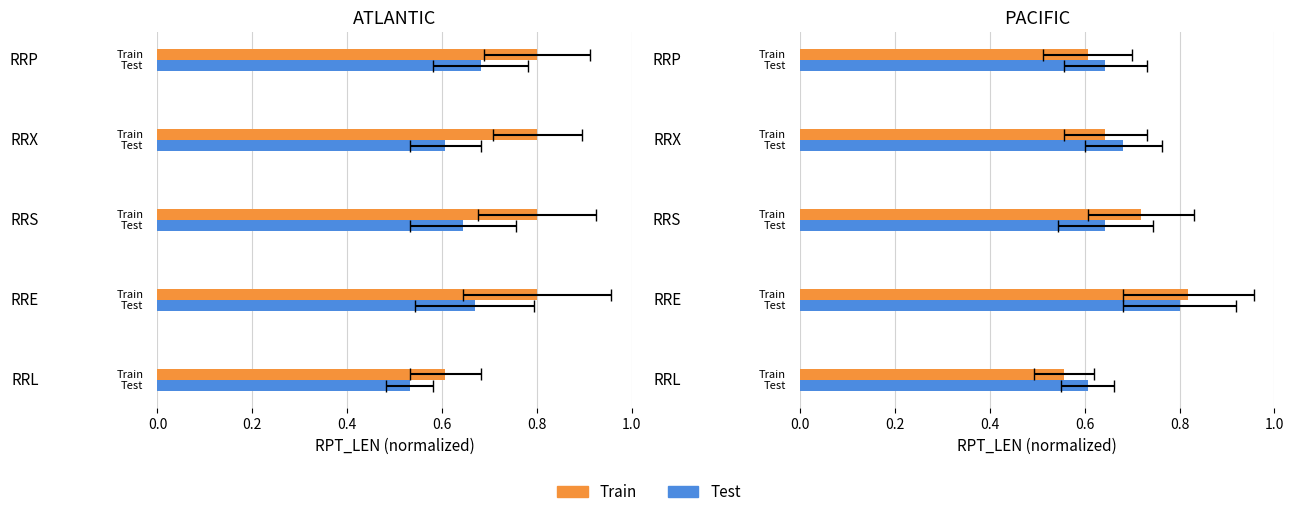

How many bars are there in each group?

2